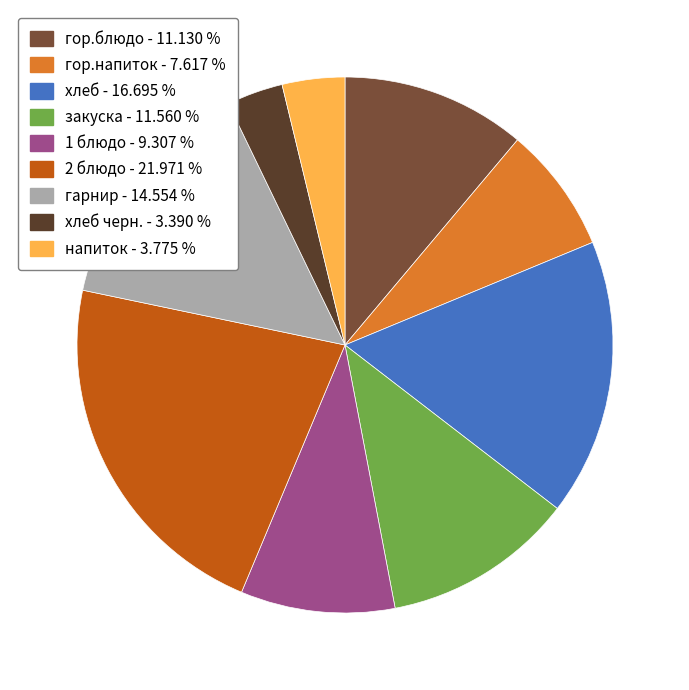

Does any single category account for the majority?

No